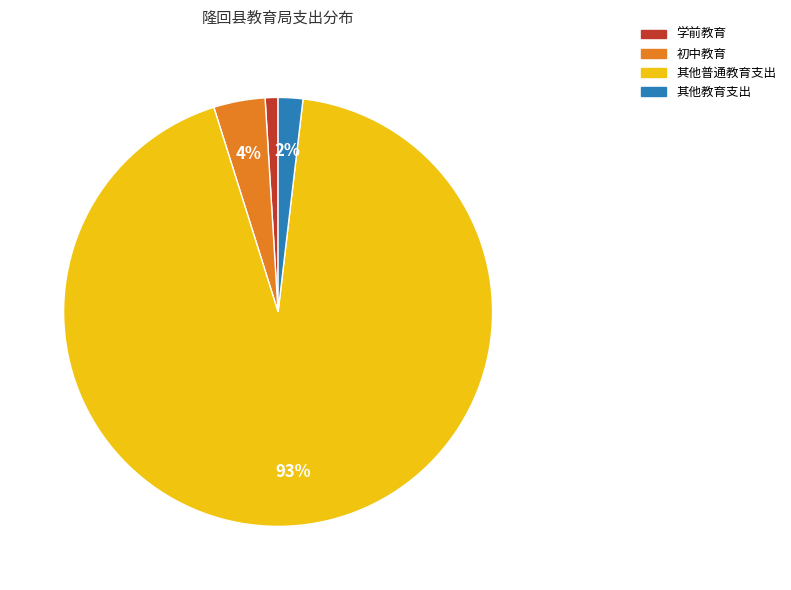

Is there any slice that represents more than half of the pie?

Yes